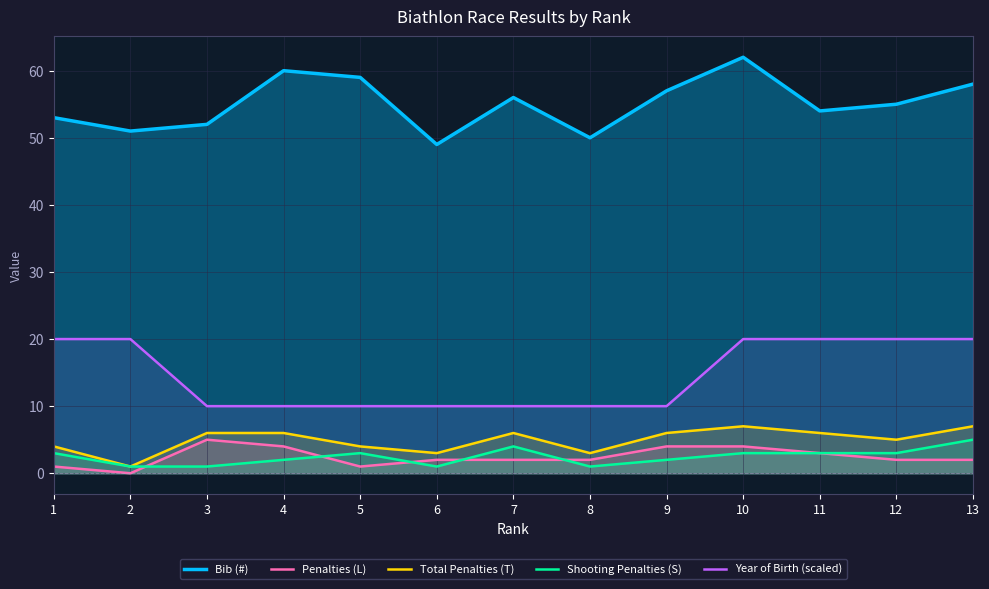

What is the value of the Bib (#) point at the 5th from the left?

59